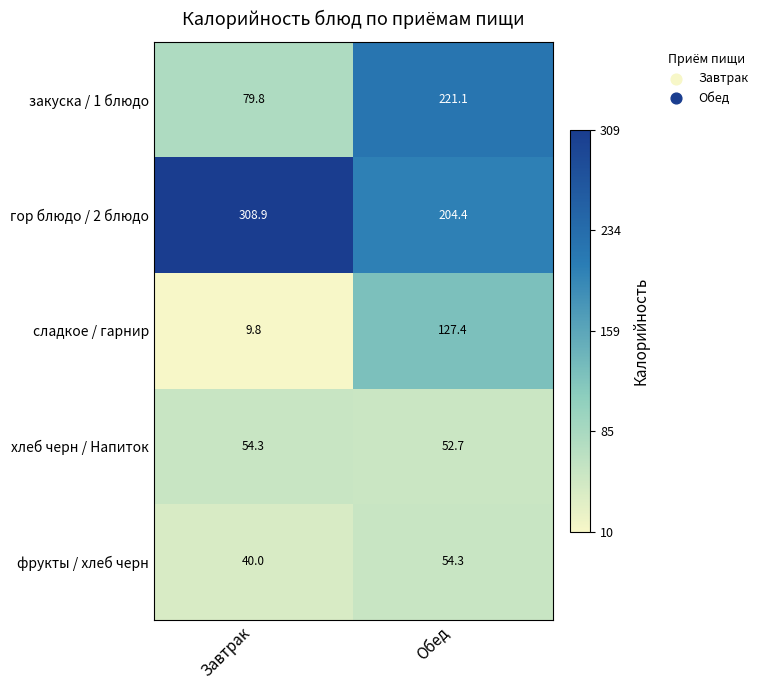

Reading left to right, extract all data points from this chart.

закуска / 1 блюдо: 79.8	221.1
гор блюдо / 2 блюдо: 308.9	204.4
сладкое / гарнир: 9.8	127.4
хлеб черн / Напиток: 54.3	52.7
фрукты / хлеб черн: 40.0	54.3